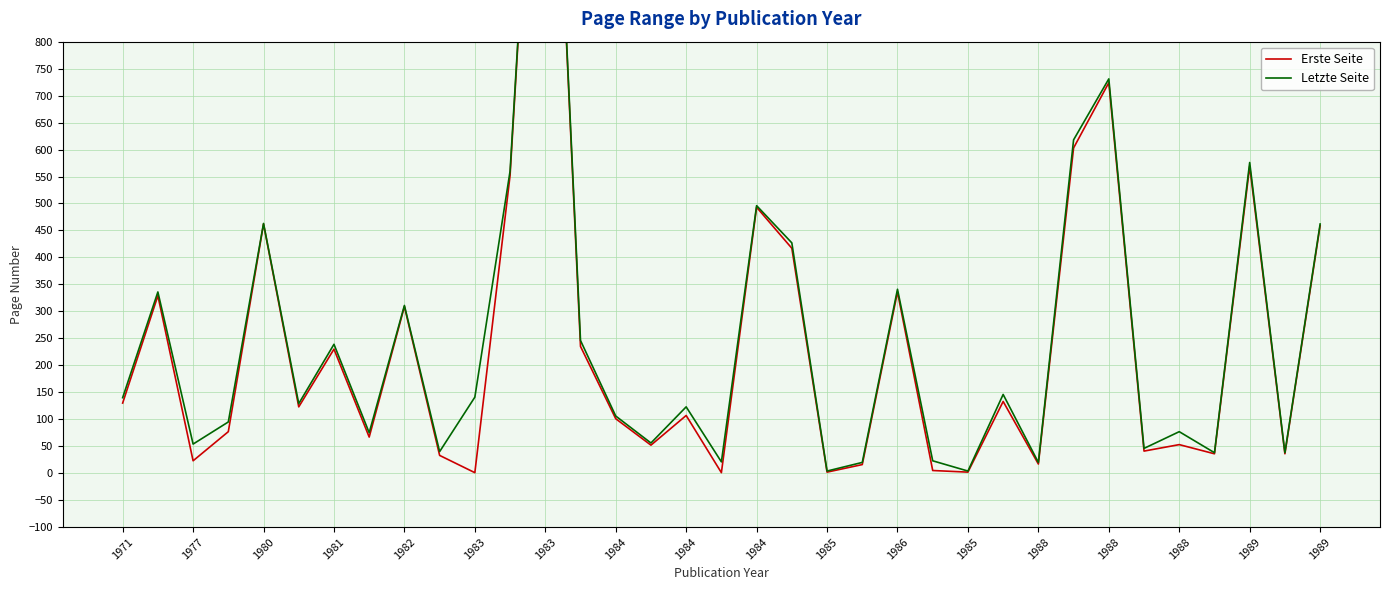

How many values in the Letzte Seite series exceed 129?

17